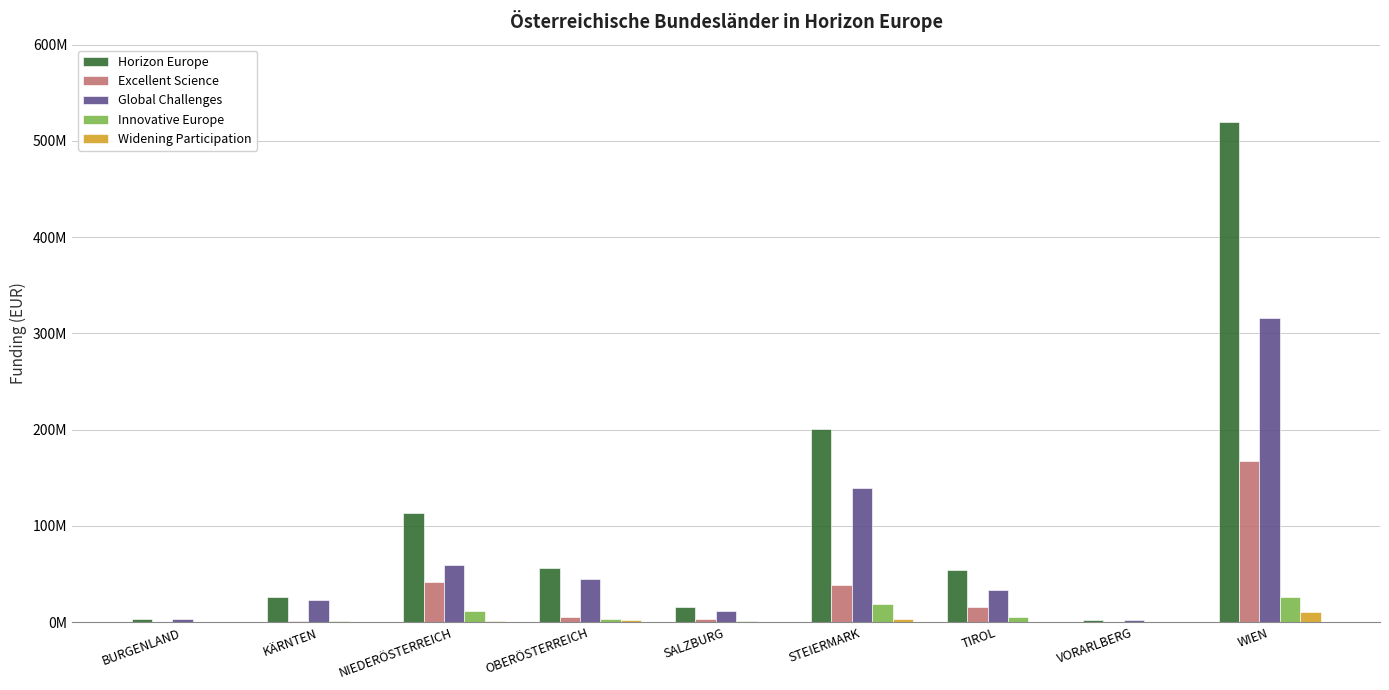

What is the greatest value displayed?

519369434.3